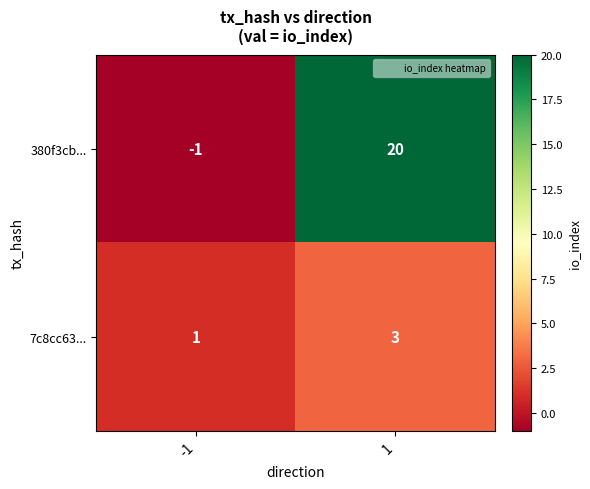

What is the greatest value displayed?

20